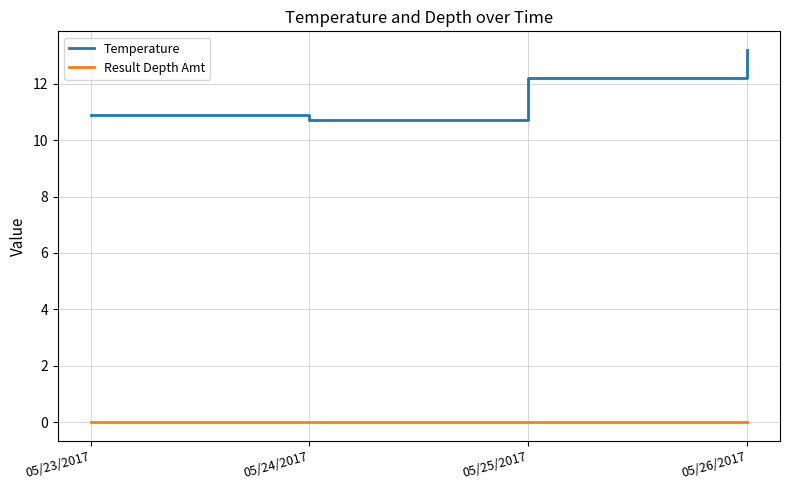

Reading right to left, what are all the values shown in this chart?

Temperature: 05/26/2017=13.2	05/25/2017=12.2	05/24/2017=10.7	05/23/2017=10.9
Result Depth Amt: 05/26/2017=0.0	05/25/2017=0.0	05/24/2017=0.0	05/23/2017=0.0